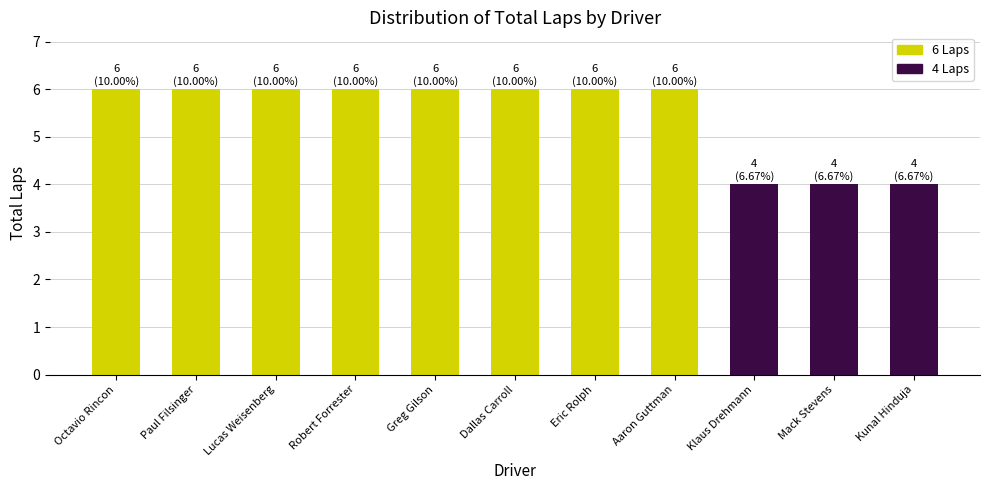

What is the greatest value displayed?

6